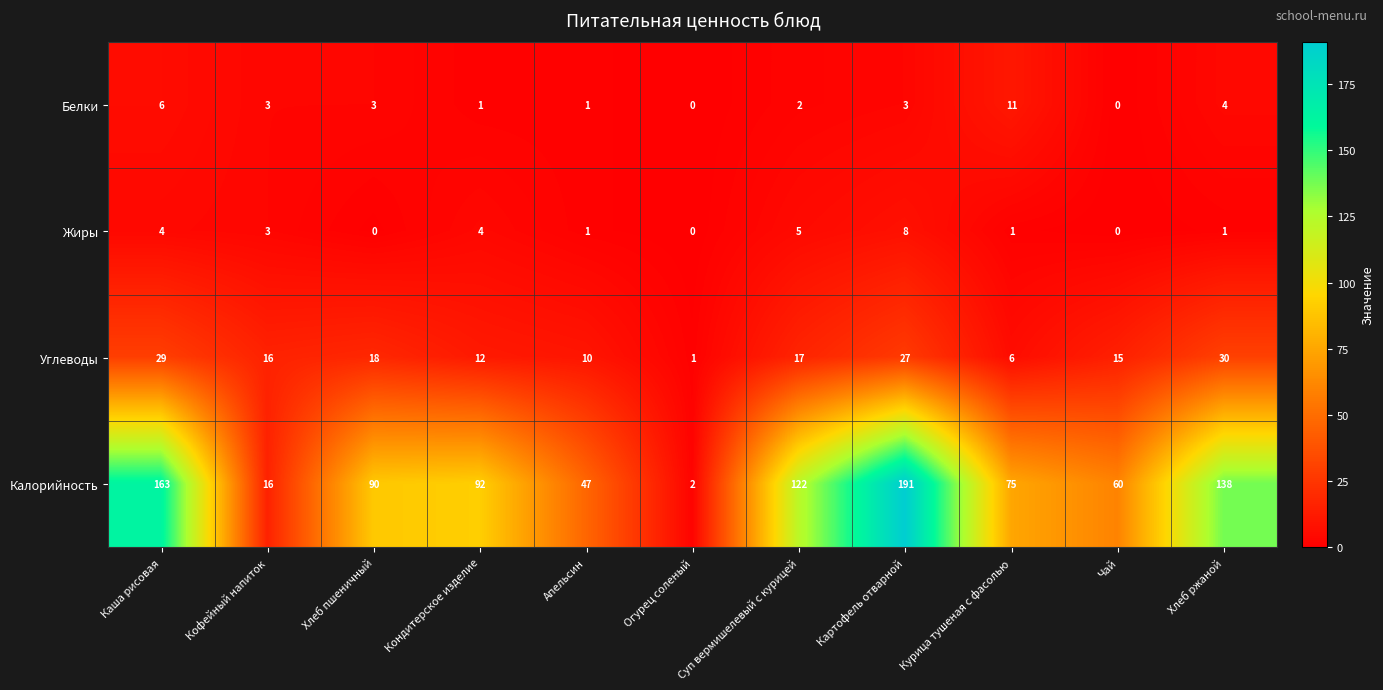

The Жиры series shows 3 at Картофель отварной. True or false?

False